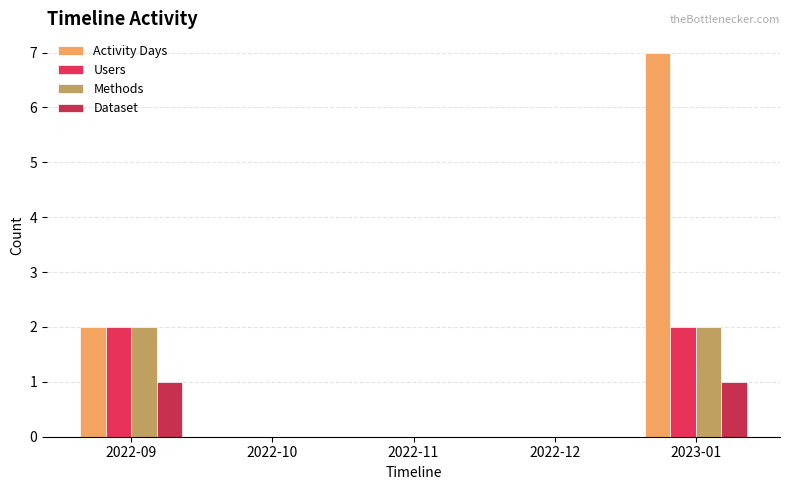

What is the highest value of the Dataset series?

1